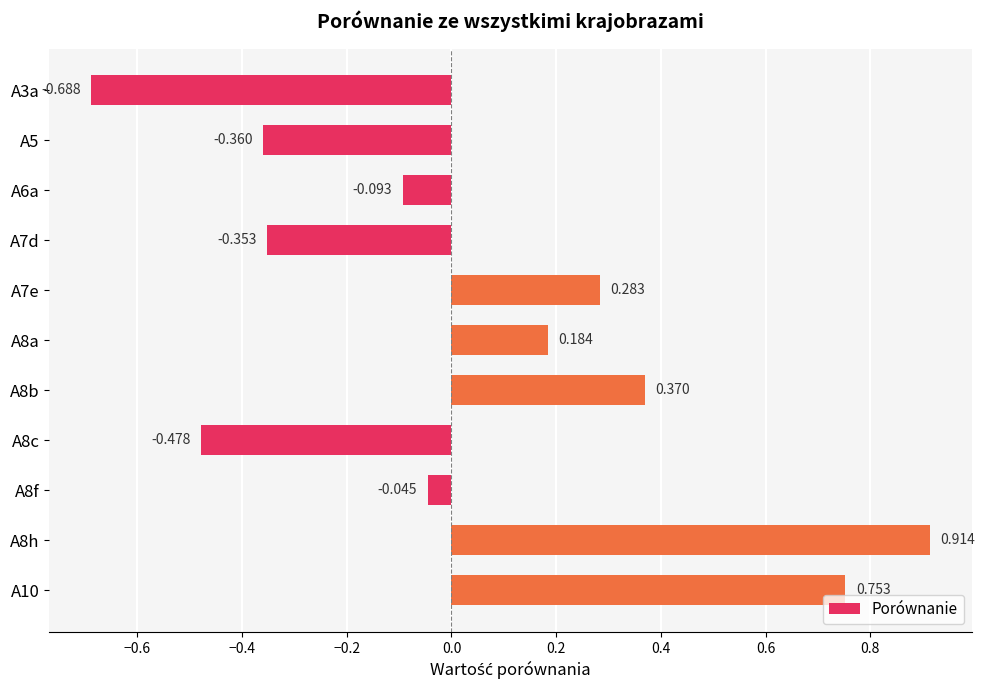

At which category does the chart reach its peak across all series?

A8h